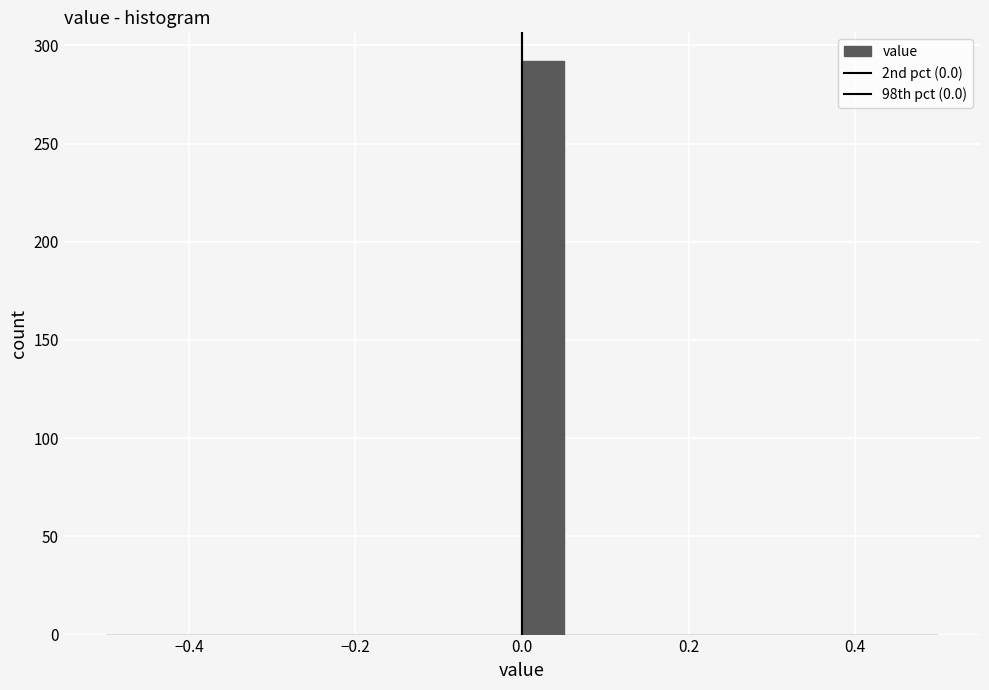

Around what value on the x-axis is the tallest bar? Give the approximate position of its centre, as read against the axis.

0.02